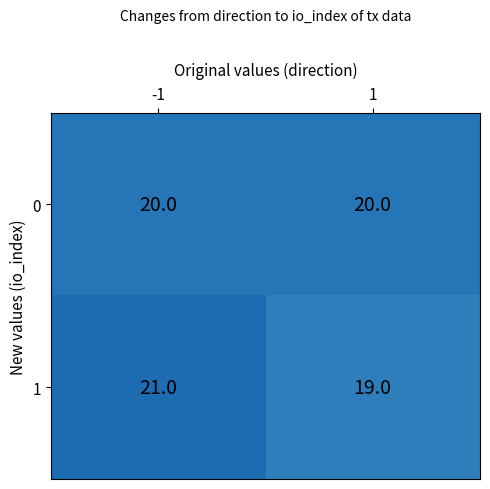

Is it true that 1 equals 19 at 1?

True